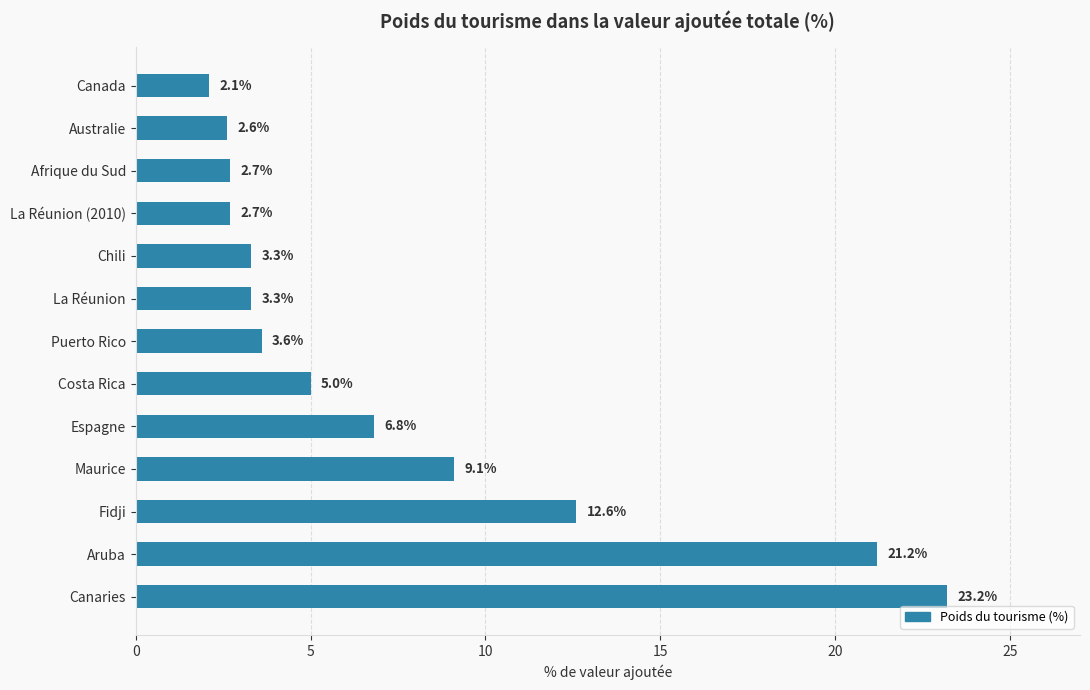

Are the bars grouped side by side (vs. stacked)?

No